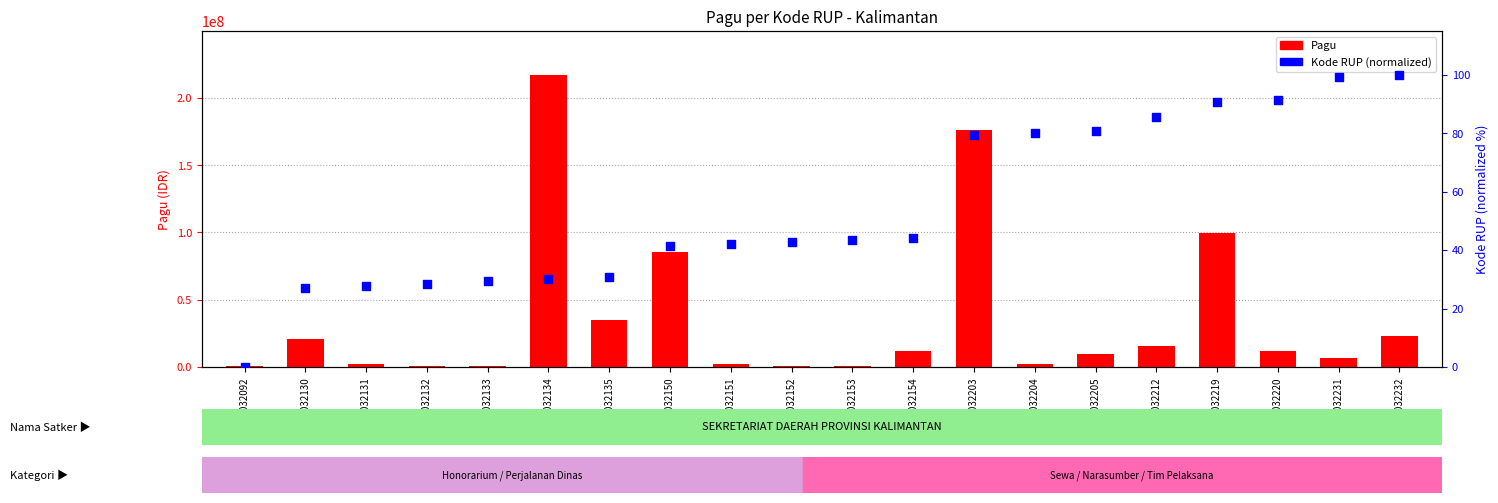

At how many categories does at least one series exceed 59027893?

4